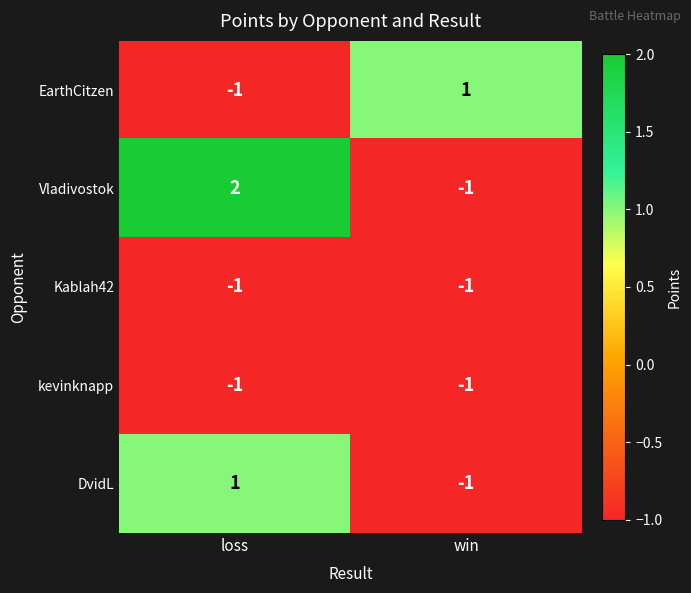

Which series changed the most between loss and win?

Vladivostok